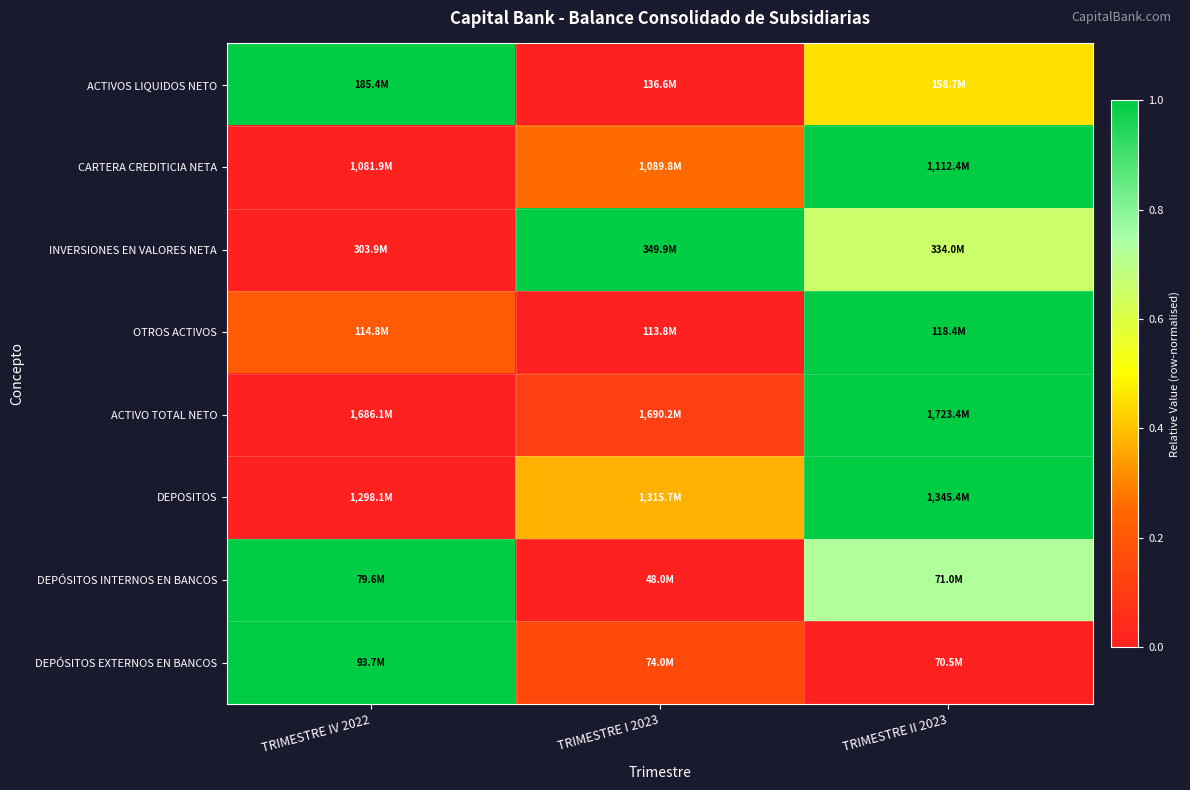

Which series has the widest spread of values?

ACTIVOS LIQUIDOS NETO